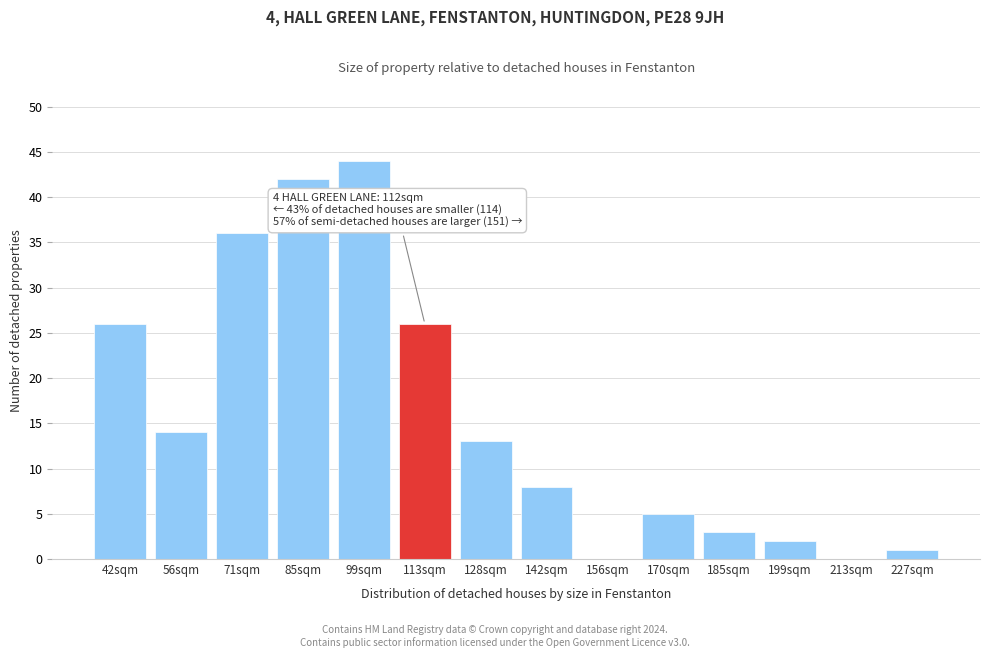

Reading left to right, what are all the values shown in this chart?

42sqm=26	56sqm=14	71sqm=36	85sqm=42	99sqm=44	113sqm=26	128sqm=13	142sqm=8	156sqm=0	170sqm=5	185sqm=3	199sqm=2	213sqm=0	227sqm=1